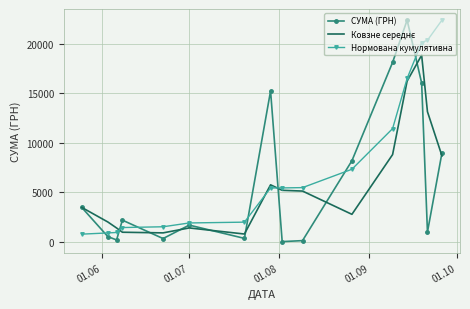

After their last crossing, which series has the higher values: СУМА (ГРН) or Нормована кумулятивна?

Нормована кумулятивна